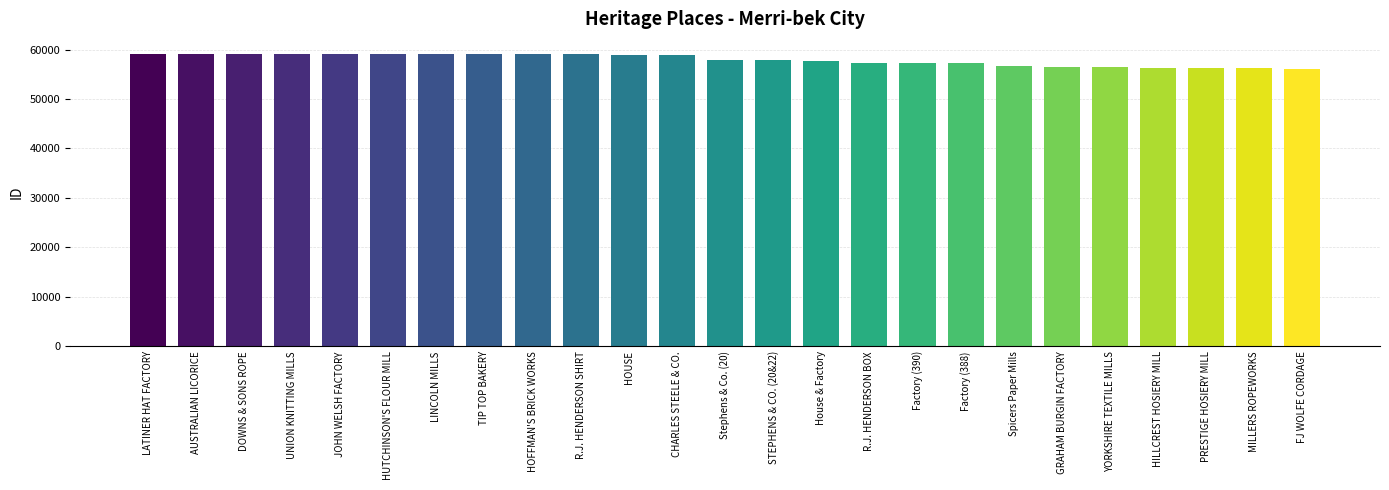

What is the average value?

57944